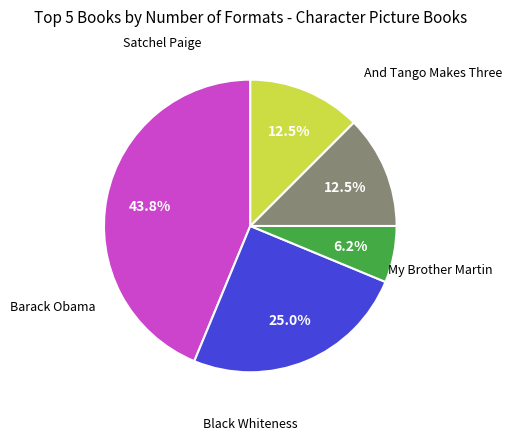

Does any single category account for the majority?

No